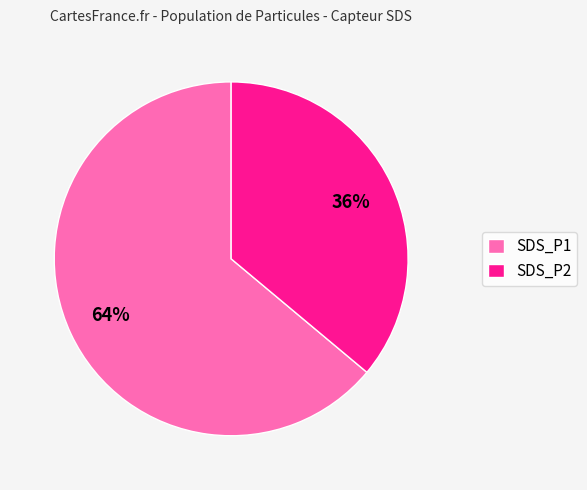

Which slice is the largest?

SDS_P1